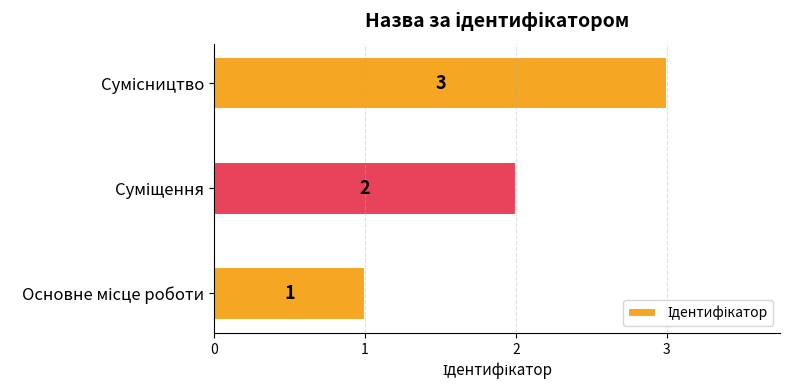

What is the sum of all values?

6